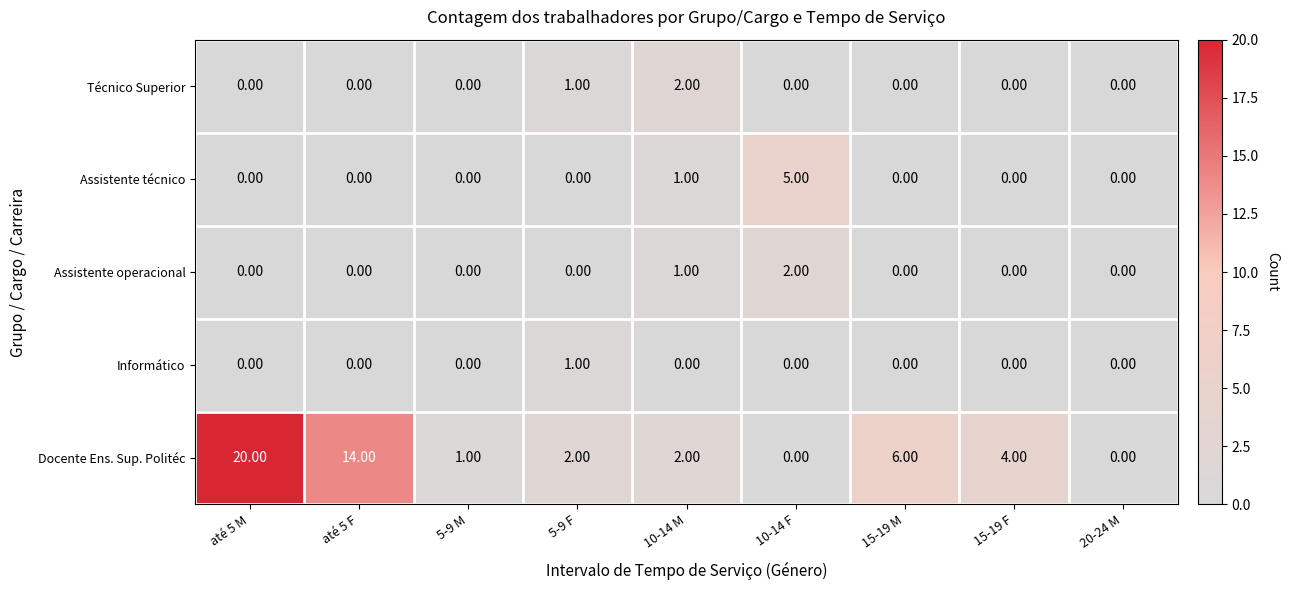

What is the difference between the maximum and second lowest values in the Assistente técnico series?

5